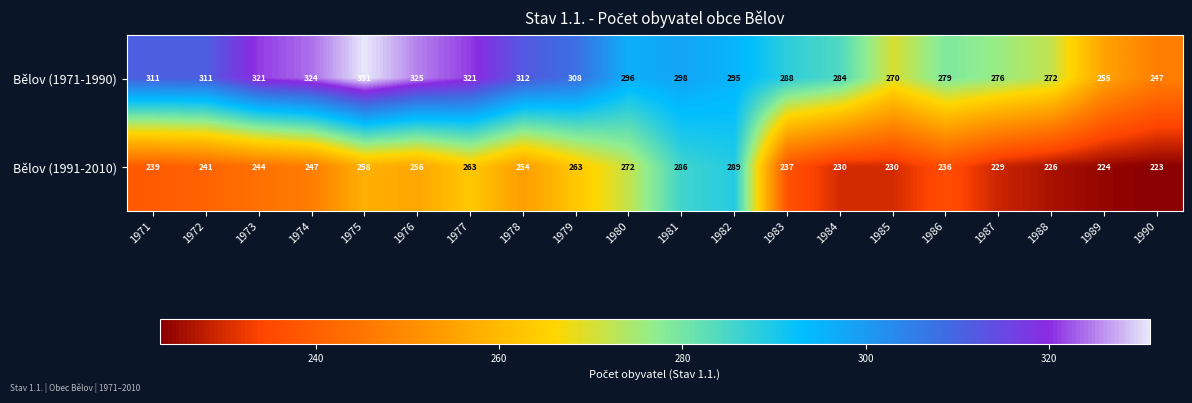

Is it true that Bělov (1991-2010) equals 254 at 1978?

True